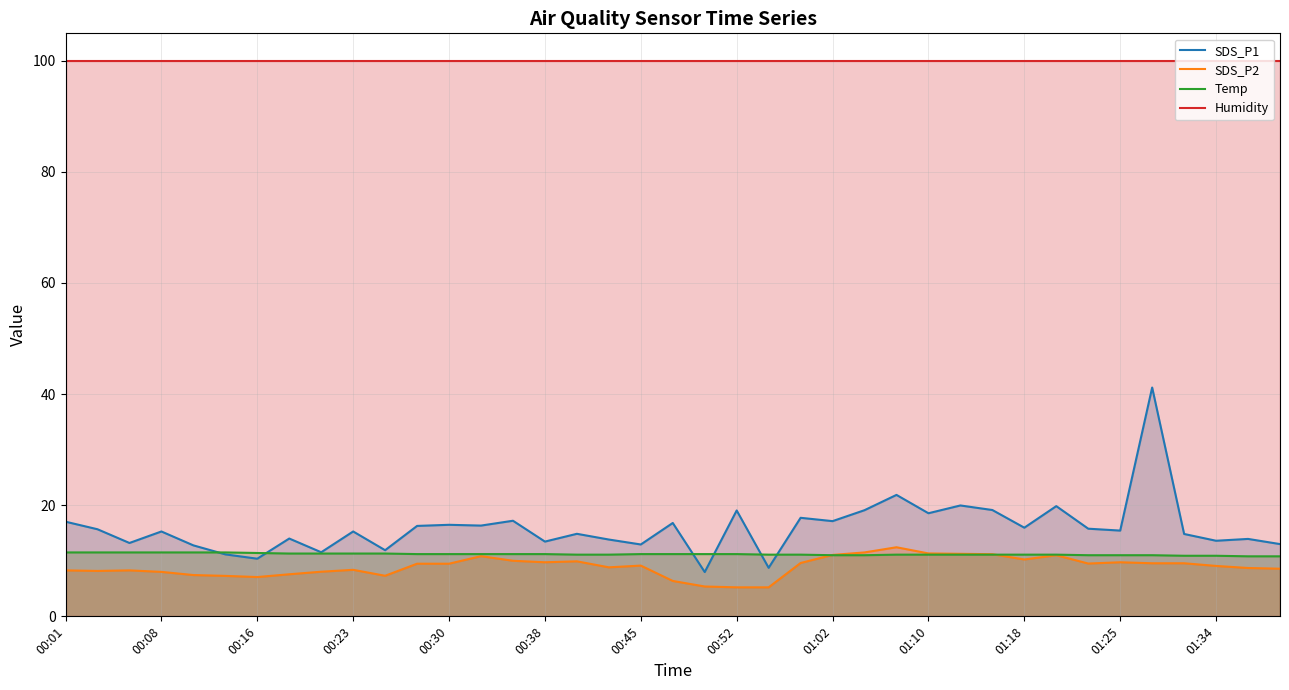

Which series has the widest spread of values?

SDS_P1